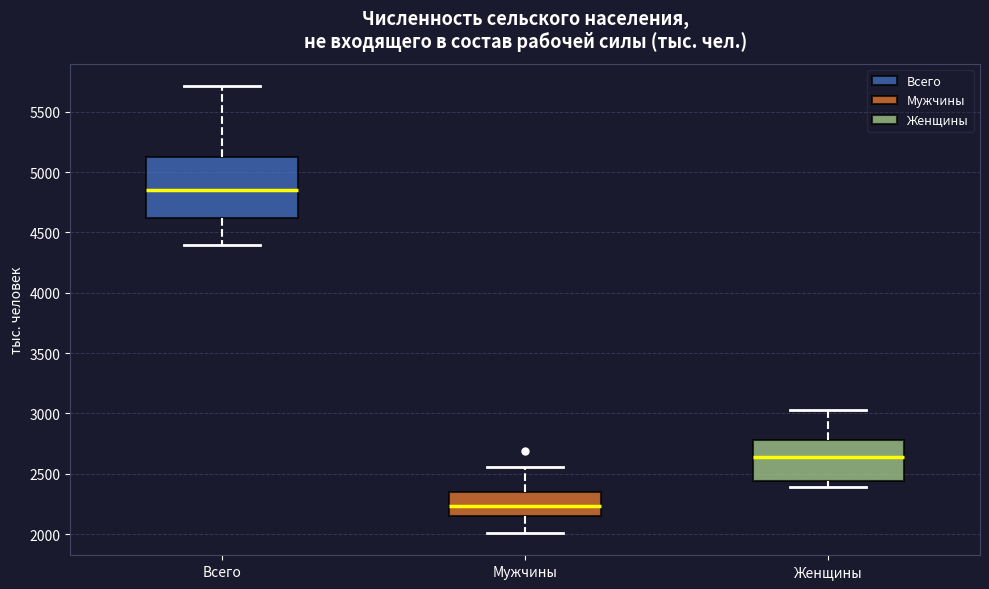

Where is the lower edge of the box for Мужчины on the y-axis? The values are not printed on the chart, so give them approximately, as read against the axis.

2150